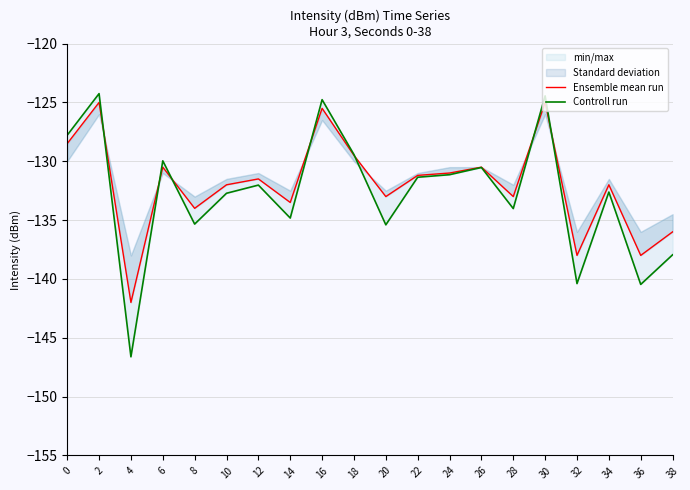

At which label is Controll run closest to -135?

14